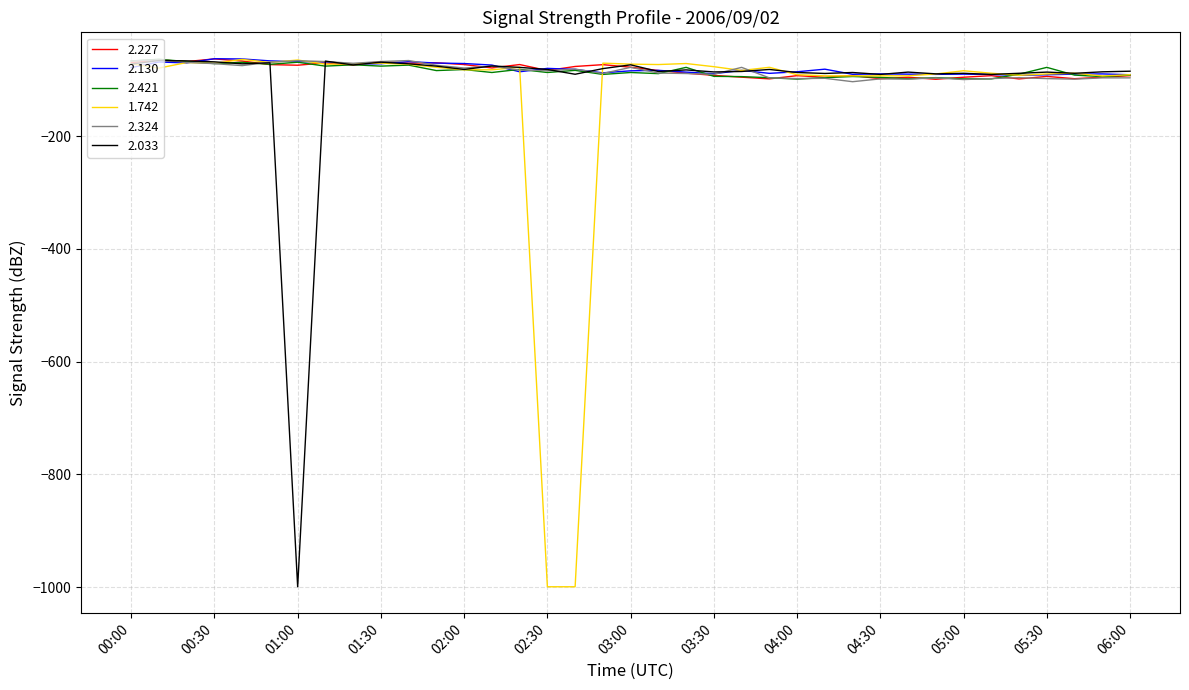

What is the maximum value for 2.421?

-64.0